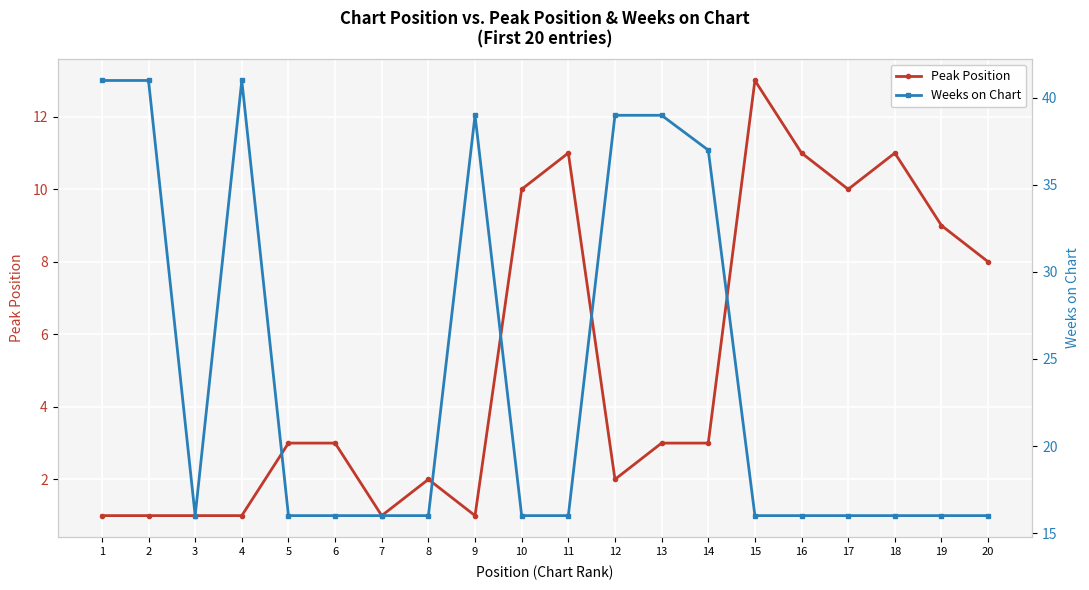

How many lines are shown in the chart?

2